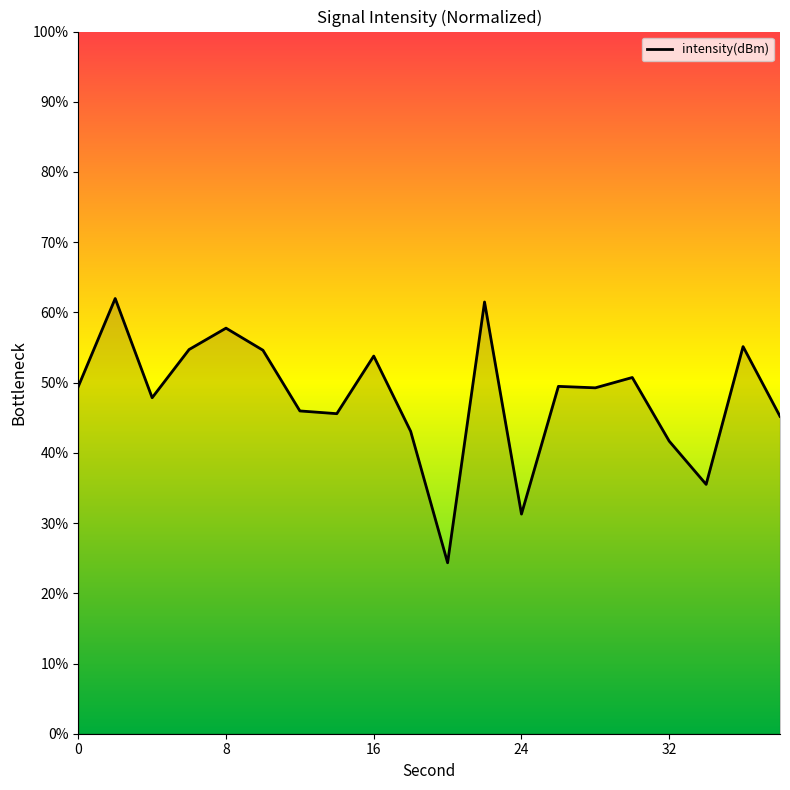

What is the greatest value displayed?

62.0